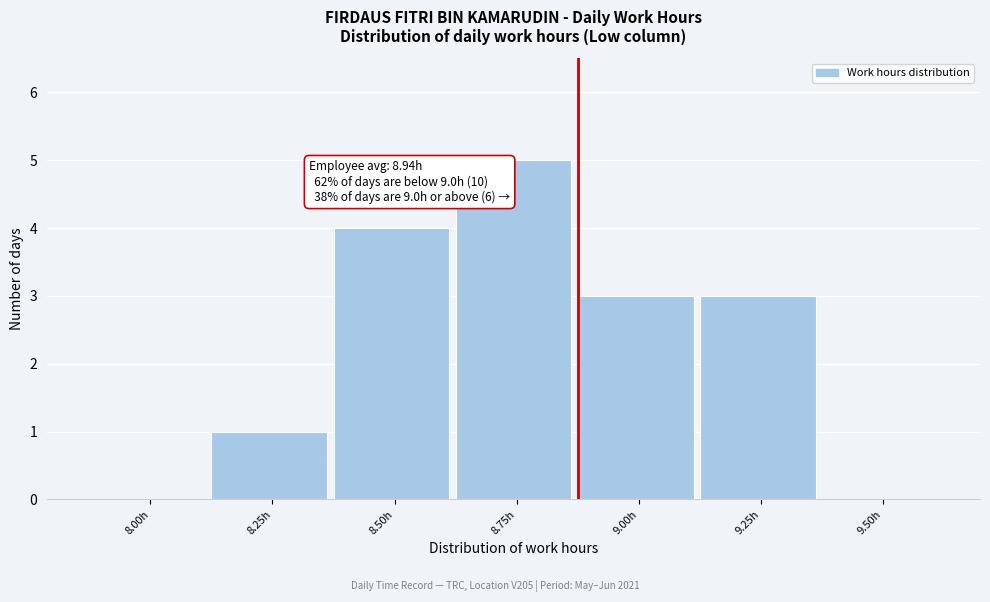

Reading left to right, transcribe all the data shown in this chart.

8.00h=0	8.25h=1	8.50h=4	8.75h=5	9.00h=3	9.25h=3	9.50h=0